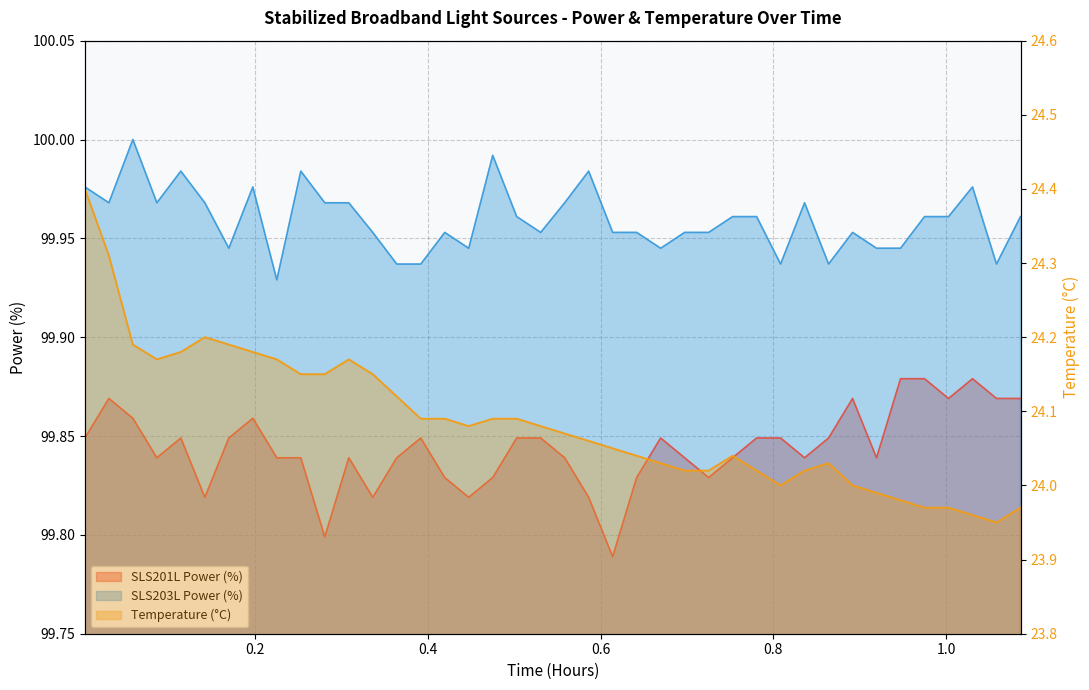

At 0.78056, list the series in order from smallest to largest.

Temperature (C), SLS201L Power (%), SLS203L Power (%)